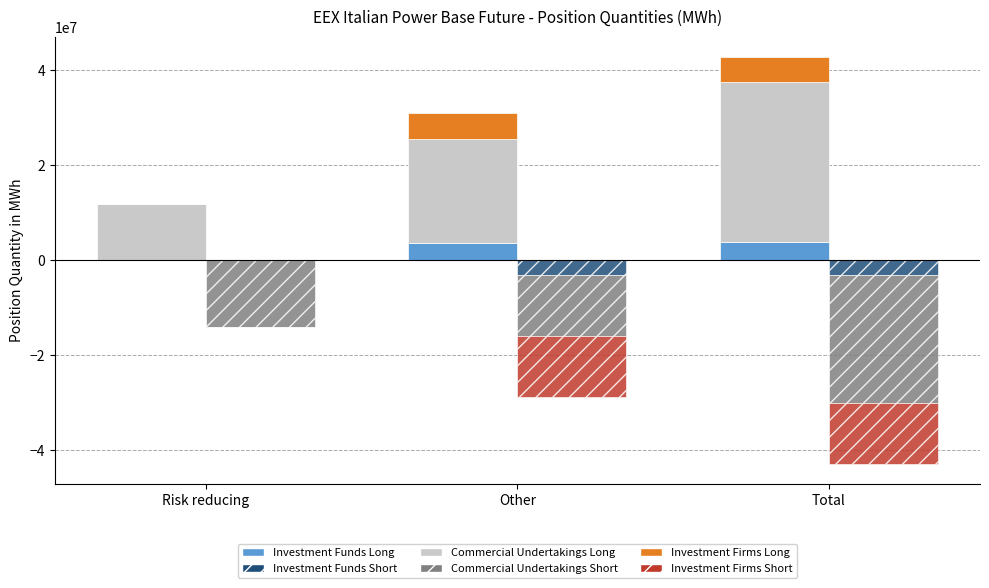

What is the difference between the maximum and second lowest values in the Investment Funds Short series?

3196715